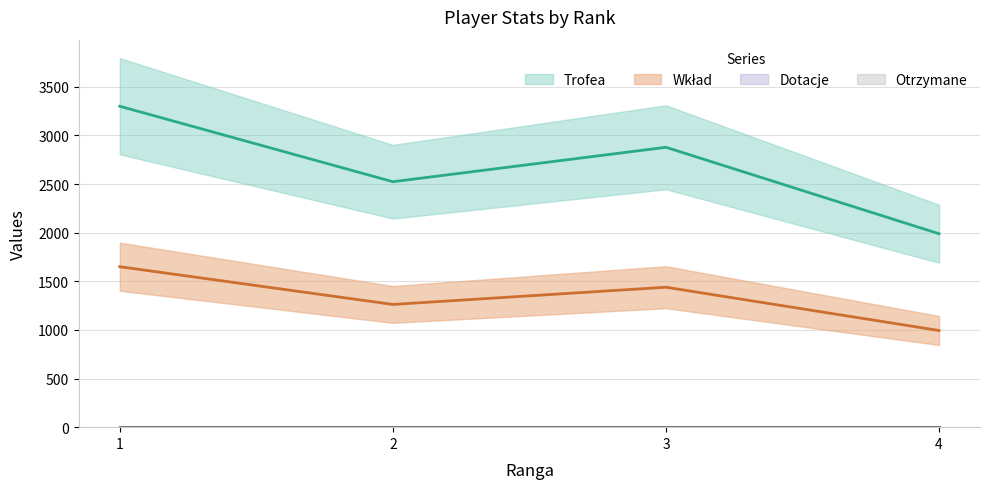

True or false: Wkład has more than 1 interior local peaks.

False